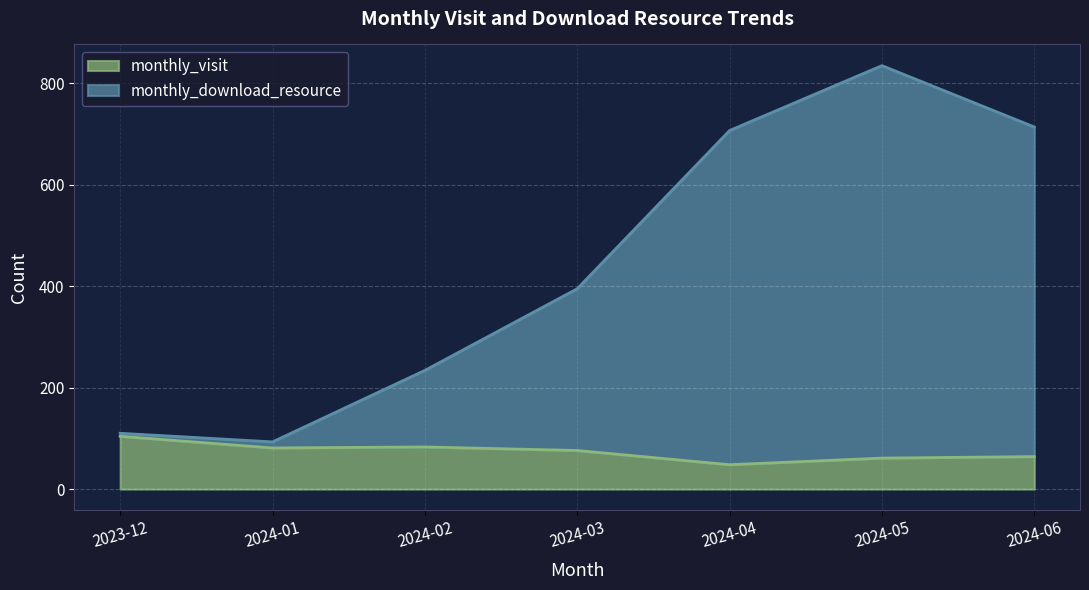

Read the monthly_visit value at 2024-05, to the nearest 10.

60